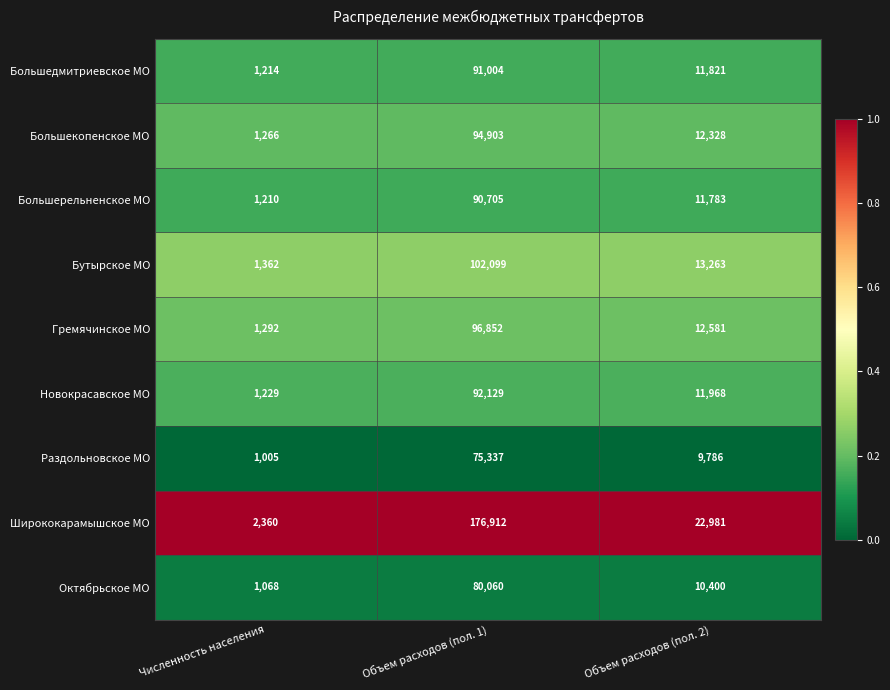

What is the spread (max minus min) of values at Объем расходов (пол. 1)?

101575